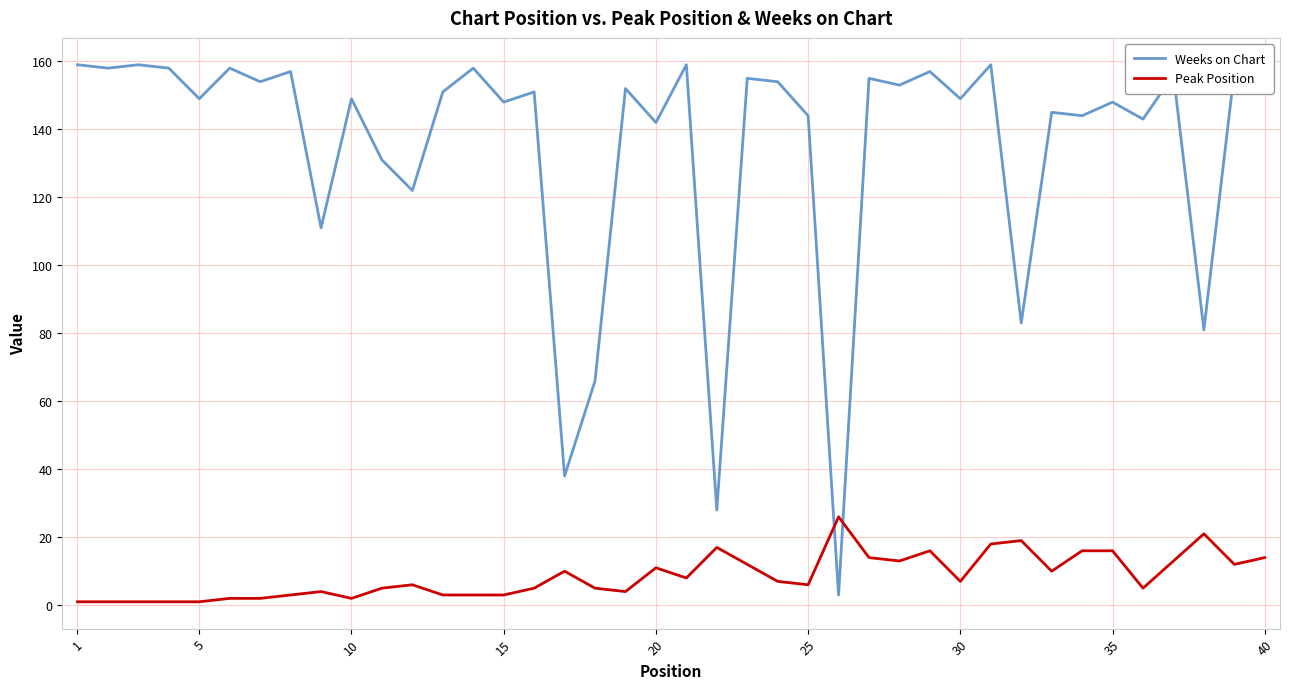

What is the difference between the maximum and second lowest values in the Peak Position series?

25